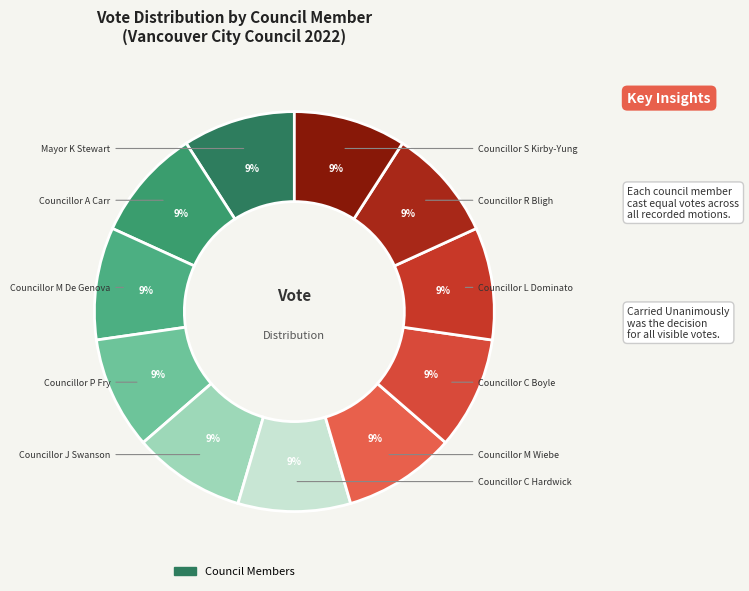

How many slices are in this pie chart?

11